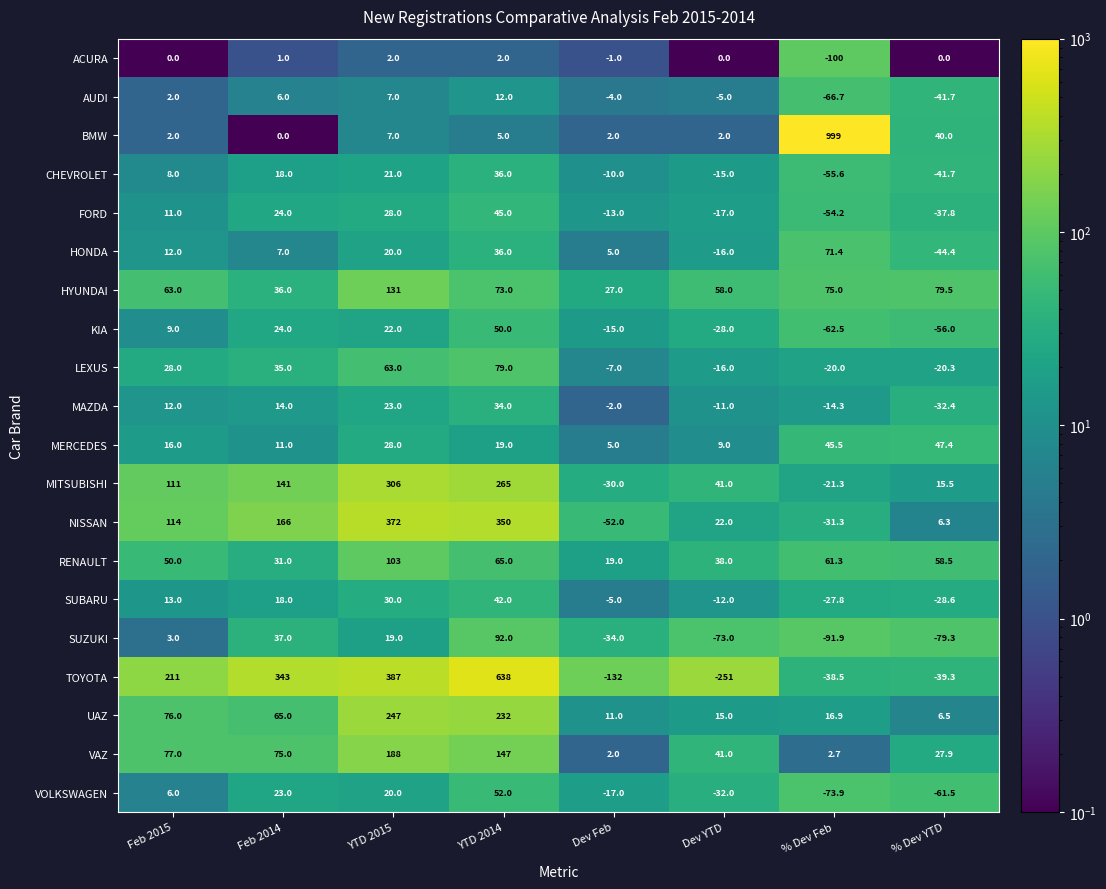

Rank the series by their maximum value, from lowest to highest.

ACURA, AUDI, MAZDA, CHEVROLET, SUBARU, FORD, MERCEDES, KIA, VOLKSWAGEN, HONDA, LEXUS, SUZUKI, RENAULT, HYUNDAI, VAZ, UAZ, MITSUBISHI, NISSAN, TOYOTA, BMW